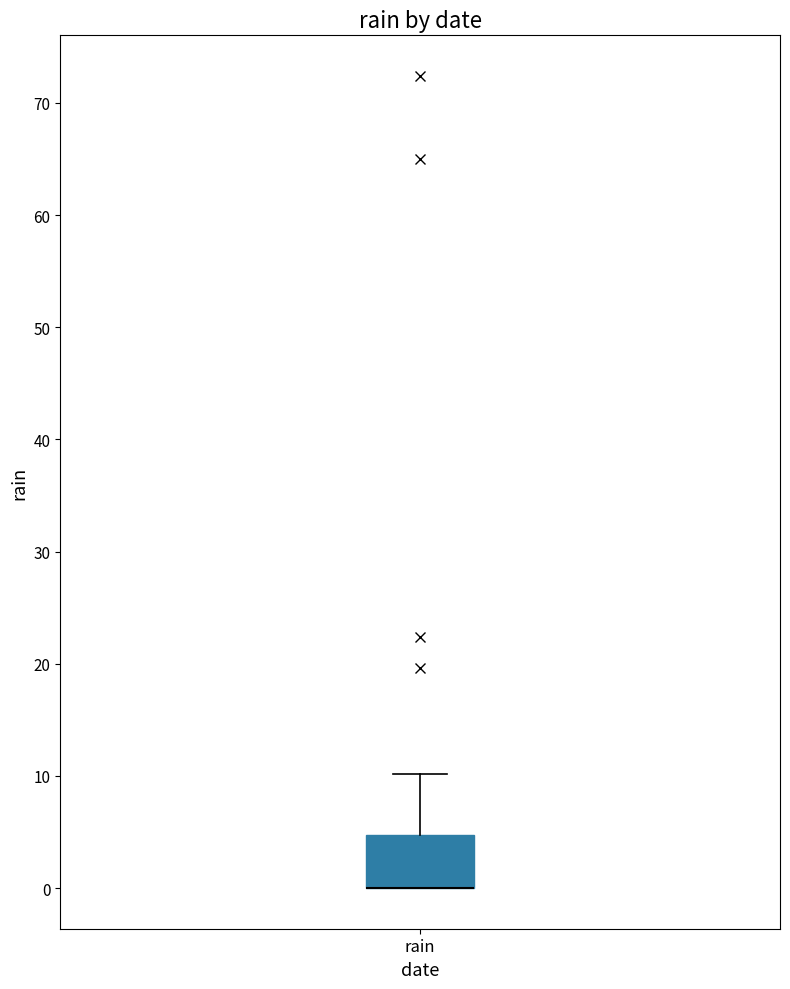

Read this box plot against the y-axis: the position of the median line, the range covered by the box, and the ends of both whiskers. The values are not printed on the chart, so give them approximately, as read against the axis.

median 0 (drawn on the box's lower edge), box 0 to 5, whiskers 0 to 10